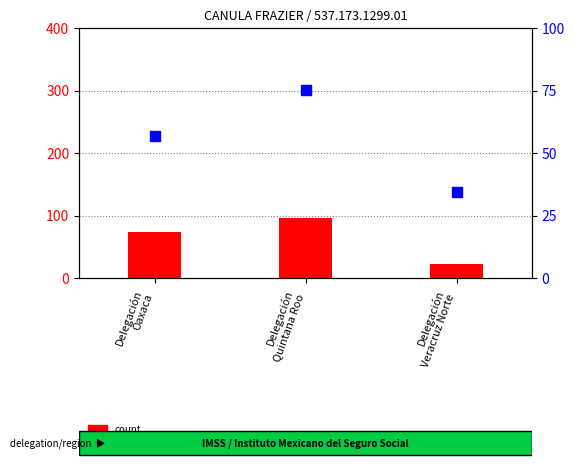

What are all the series names shown in the legend?

count, percentile rank within the sample